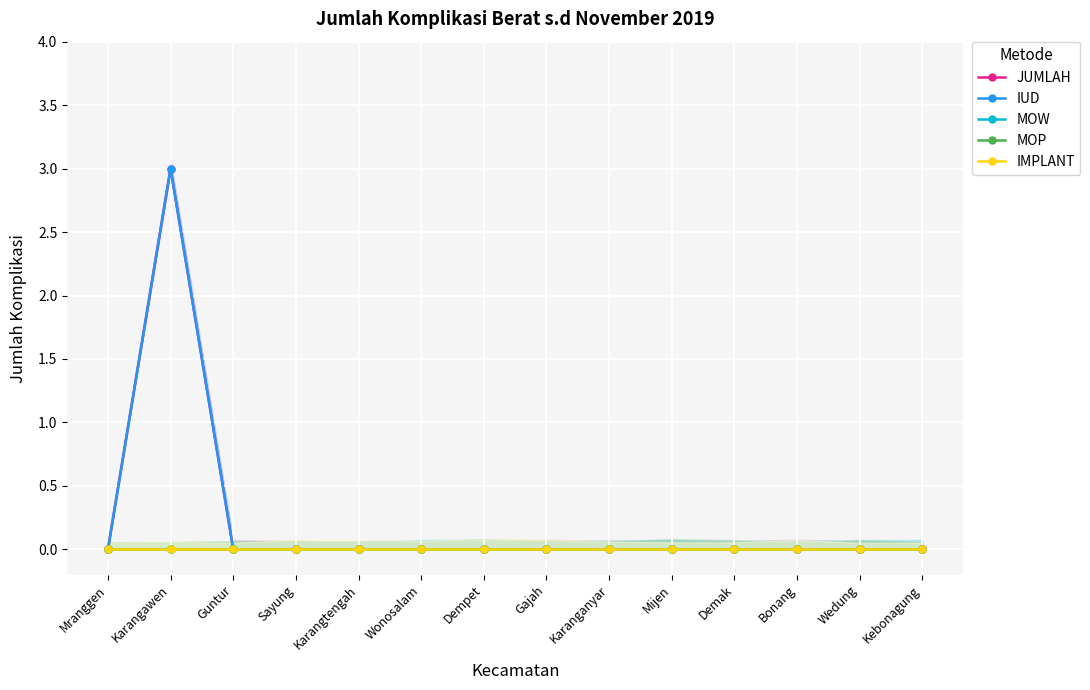

At how many categories does at least one series exceed 2?

1